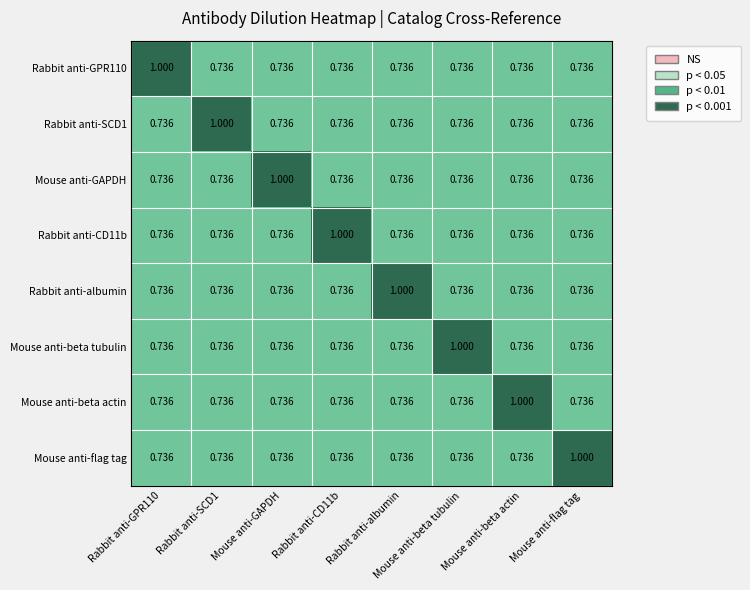

Is the value of Rabbit anti-SCD1 at Rabbit anti-SCD1 greater than the value of Rabbit anti-albumin at Rabbit anti-CD11b?

Yes